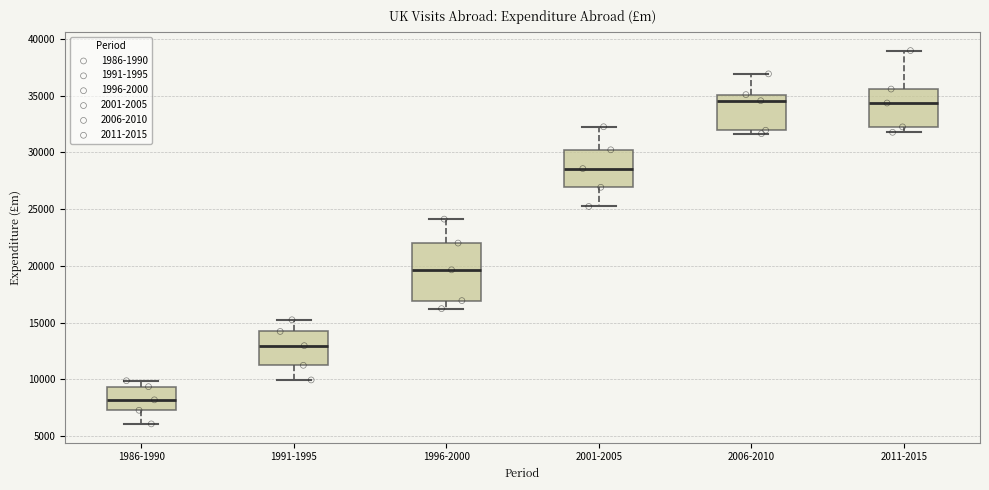

Which box's median line is the lowest?

1986-1990